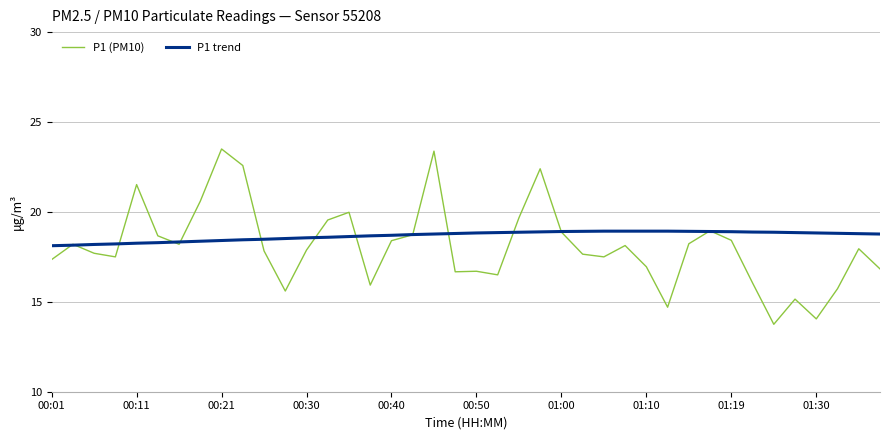

List the series in order of their peak value, highest first.

P1 (PM10), P1 trend